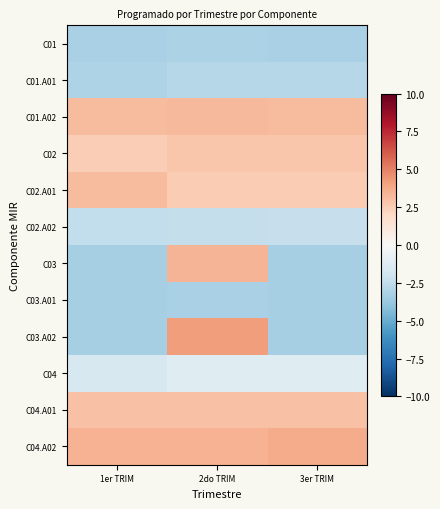

Count the number of categories in the chart.

3